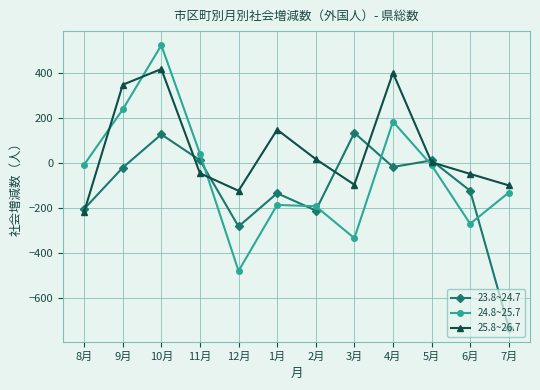

What is the maximum value shown in the chart?

525